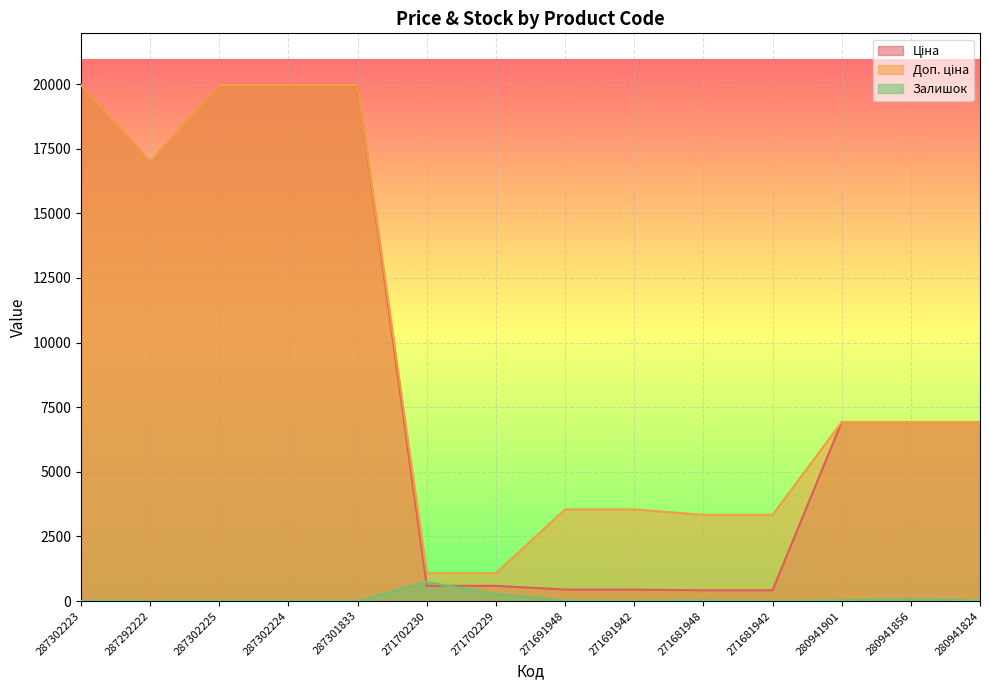

What is the average value of the Залишок series?

87.9